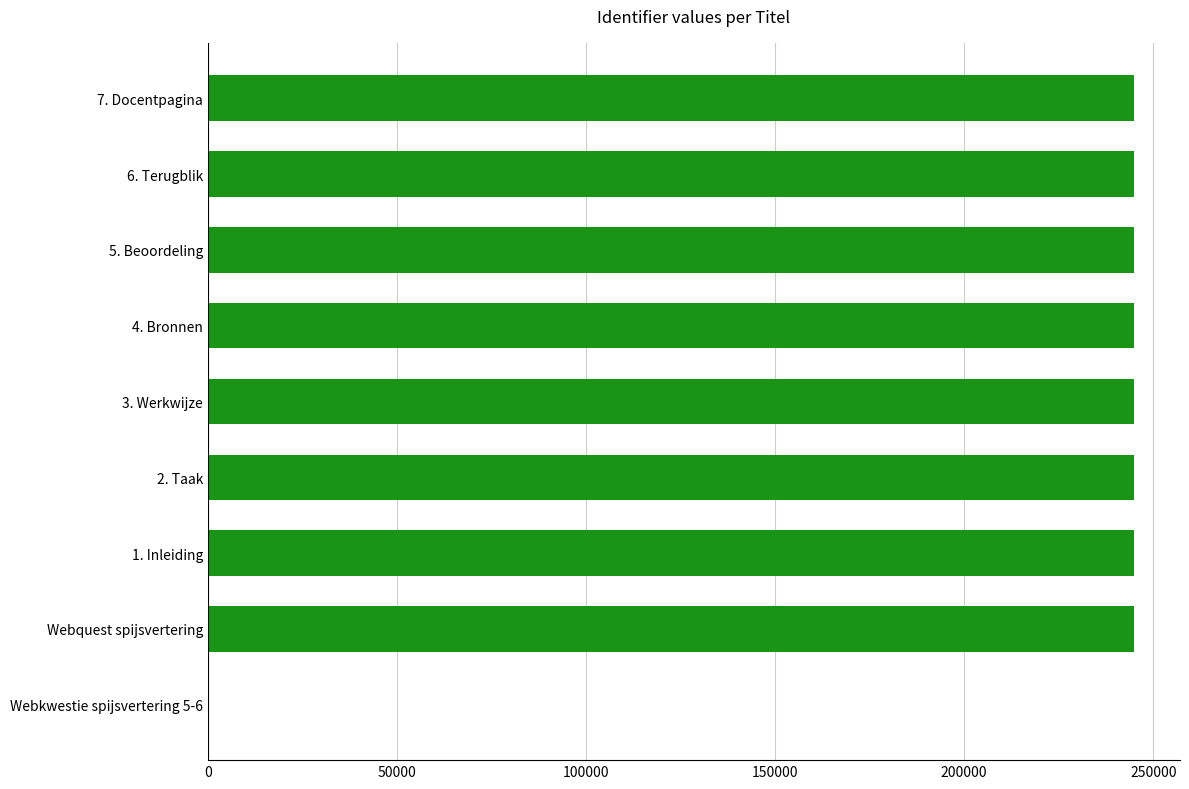

The value at 7. Docentpagina is 433576. True or false?

False